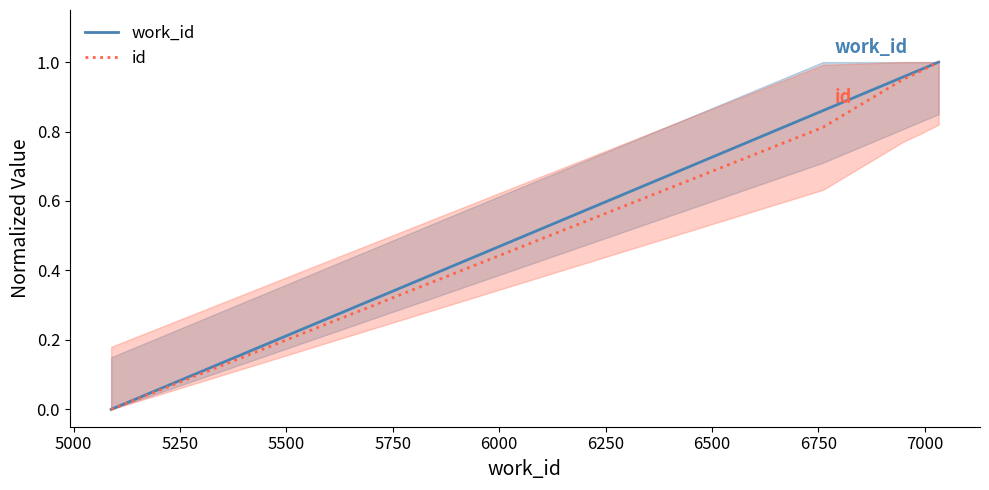

True or false: work_id and id cross at least once.

False